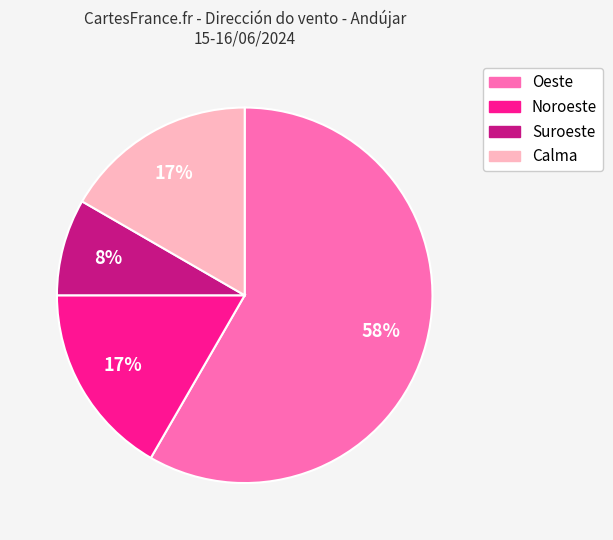

Is there any slice that represents more than half of the pie?

Yes